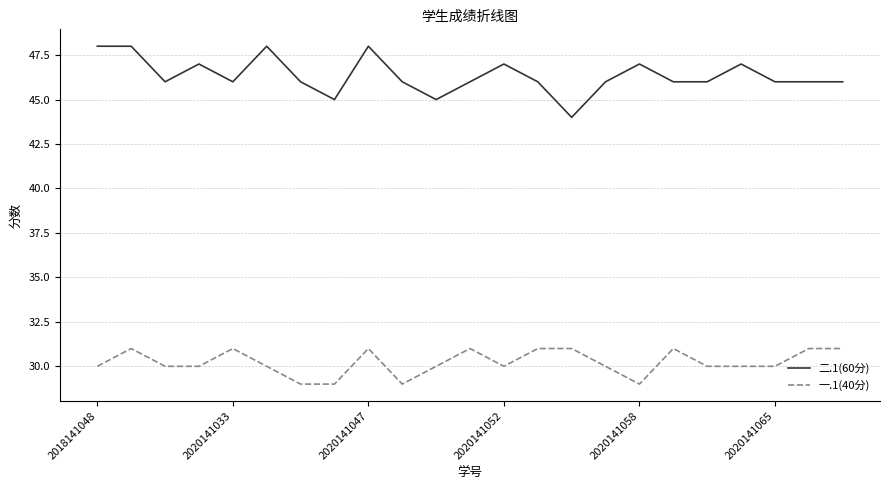

True or false: 一.1(40分) and 二.1(60分) intersect in this chart.

False